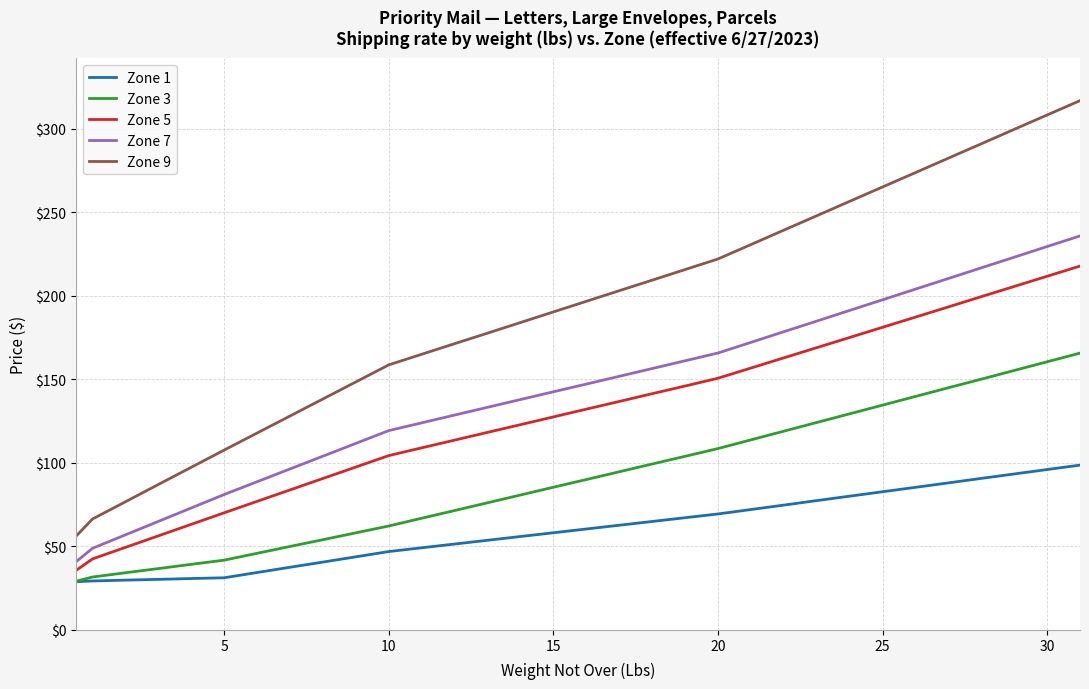

Which series has the largest range (max minus min)?

Zone 9